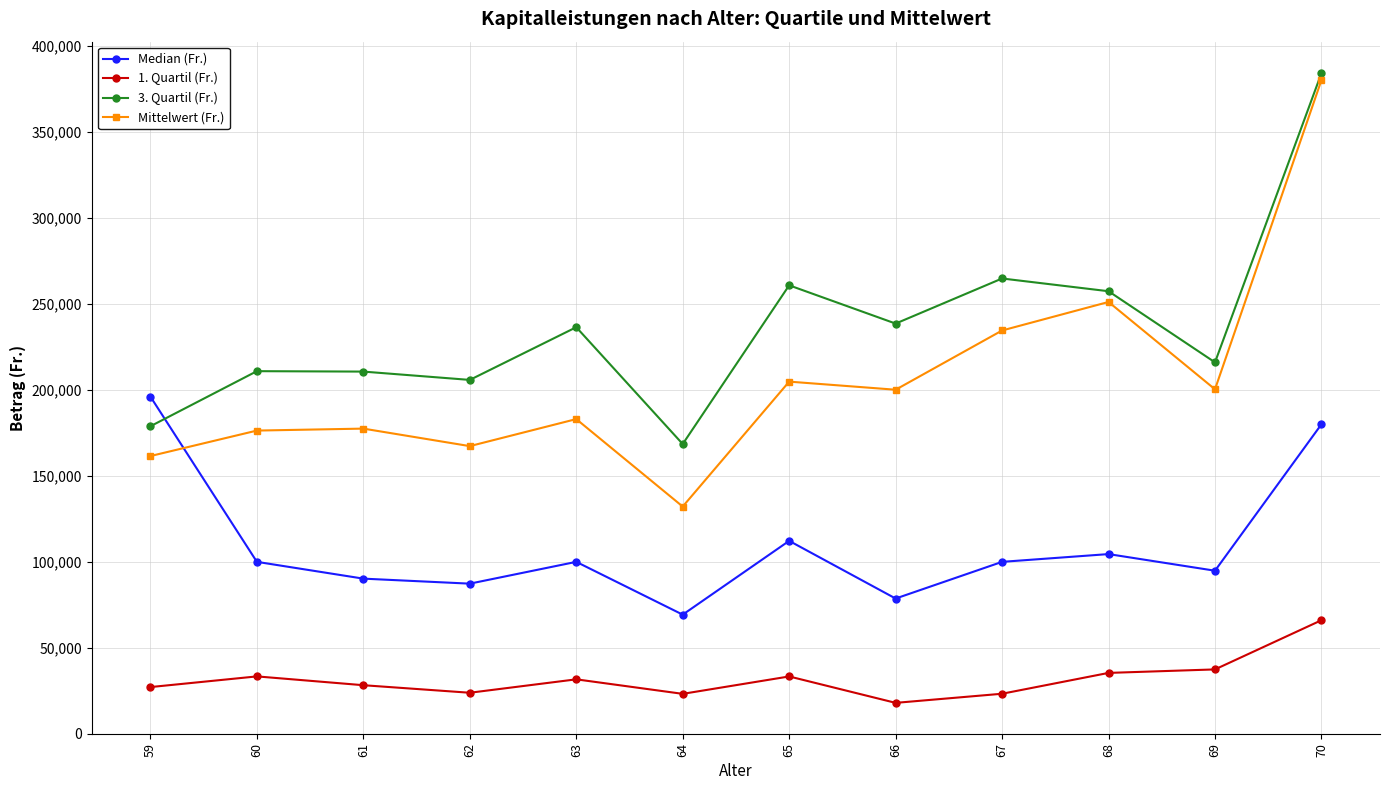

What is the average value of the Mittelwert (Fr.) series?

205795.1